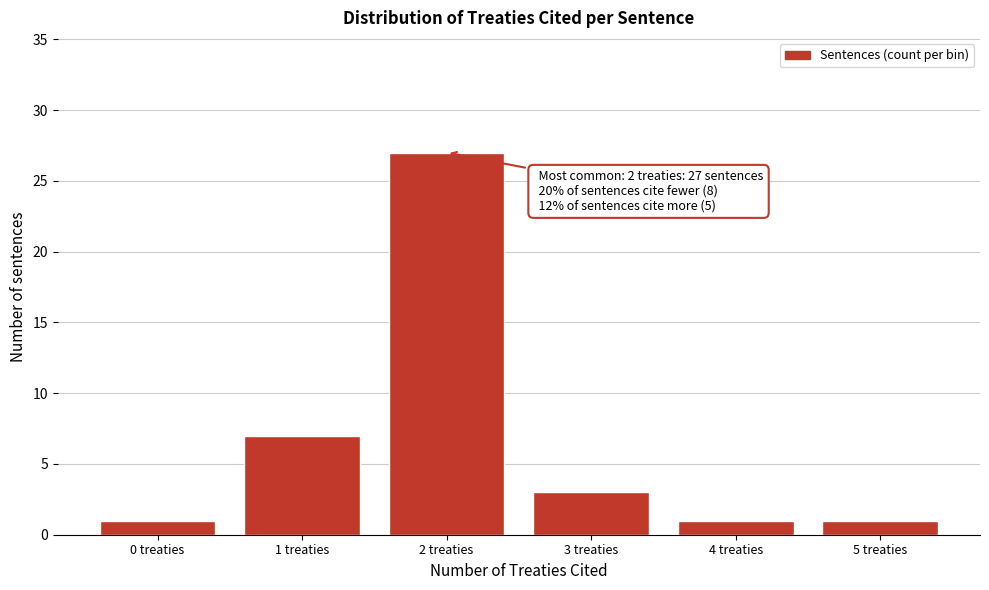

Reading right to left, transcribe all the data shown in this chart.

5 treaties=1	4 treaties=1	3 treaties=3	2 treaties=27	1 treaties=7	0 treaties=1